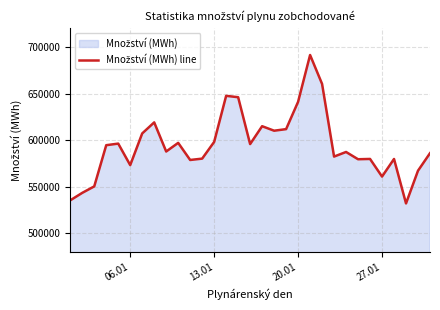

How many distinct data groups are displayed?

1